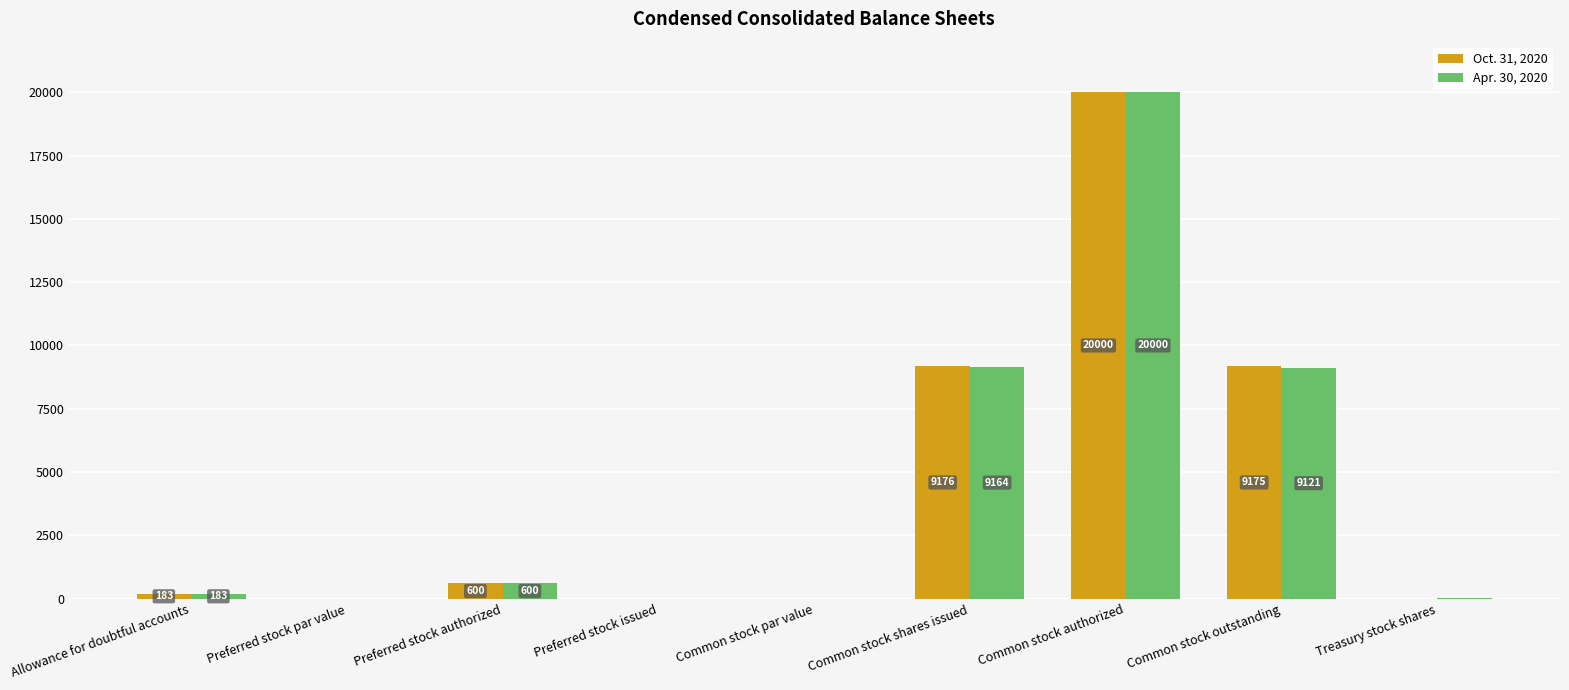

The value of Apr. 30, 2020 at Common stock outstanding is 12008. True or false?

False